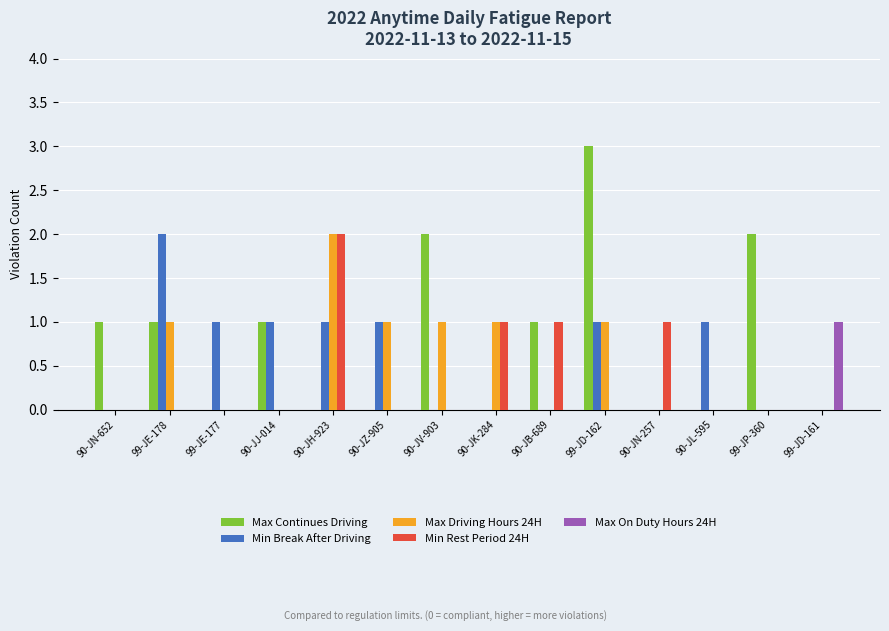

Reading left to right, list all the values displayed in this chart.

Max Continues Driving: 1	1	0	1	0	0	2	0	1	3	0	0	2	0
Min Break After Driving: 0	2	1	1	1	1	0	0	0	1	0	1	0	0
Max Driving Hours 24H: 0	1	0	0	2	1	1	1	0	1	0	0	0	0
Min Rest Period 24H: 0	0	0	0	2	0	0	1	1	0	1	0	0	0
Max On Duty Hours 24H: 0	0	0	0	0	0	0	0	0	0	0	0	0	1